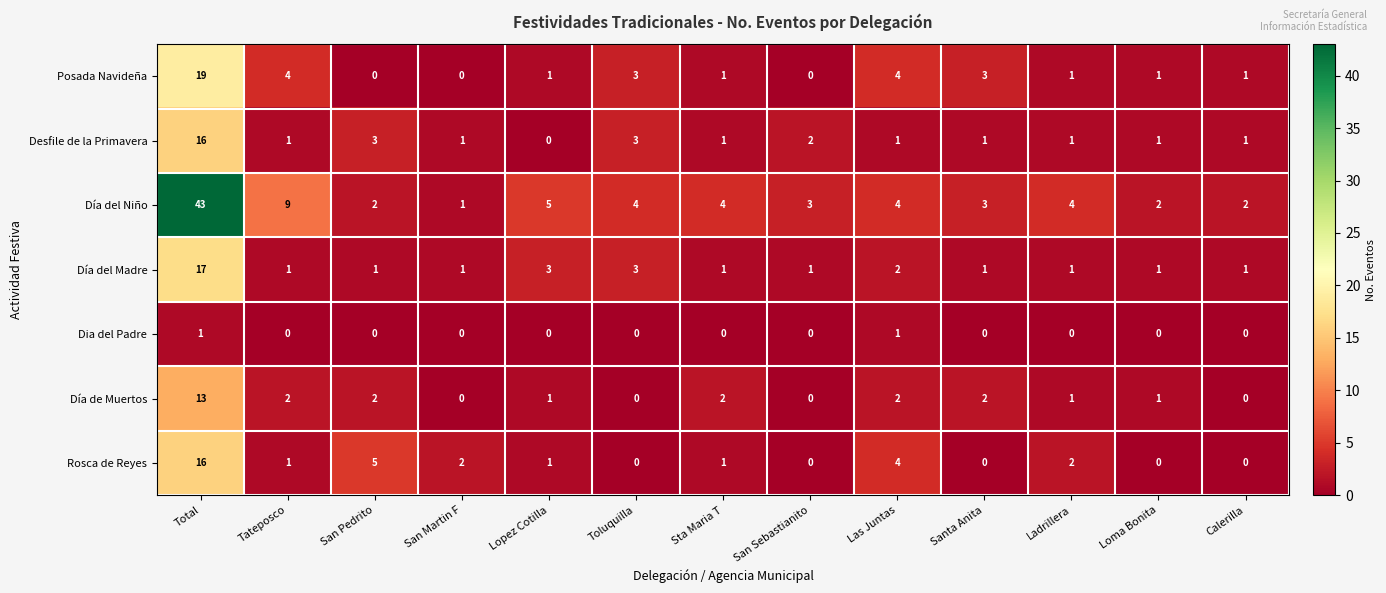

What is the difference between the maximum and minimum values in the Día del Niño series?

42